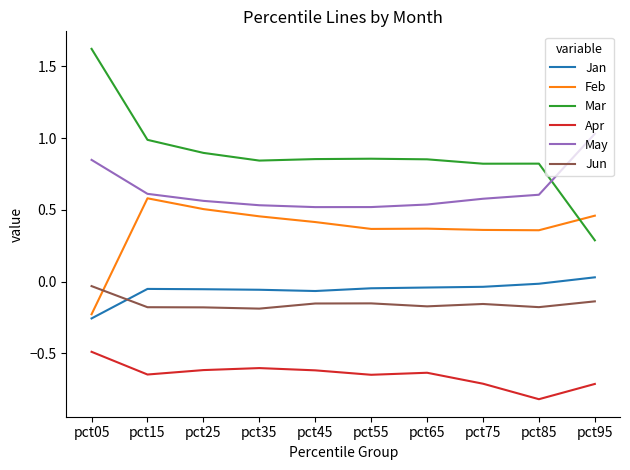

Which series has the largest range (max minus min)?

Mar